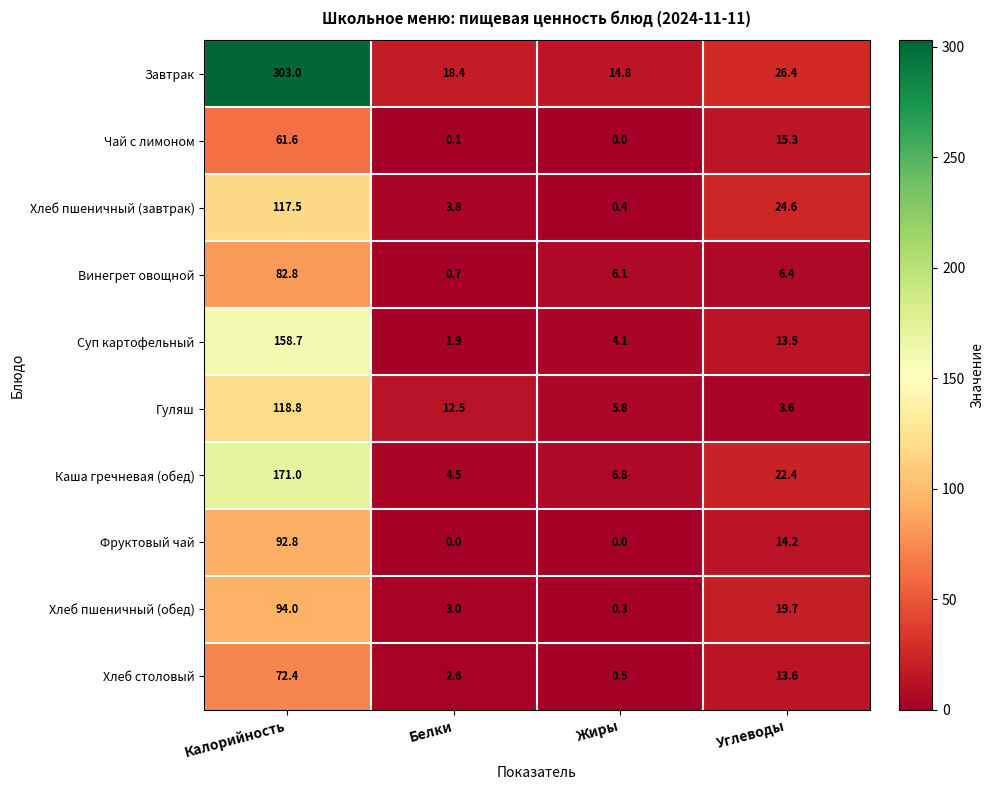

What is the sum of all Винегрет овощной values?

96.0